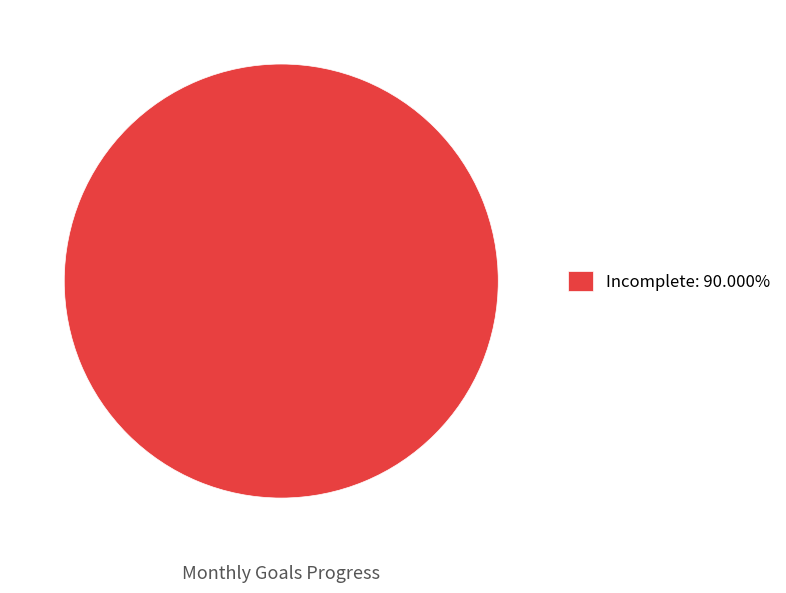

Is there any slice that represents more than half of the pie?

Yes